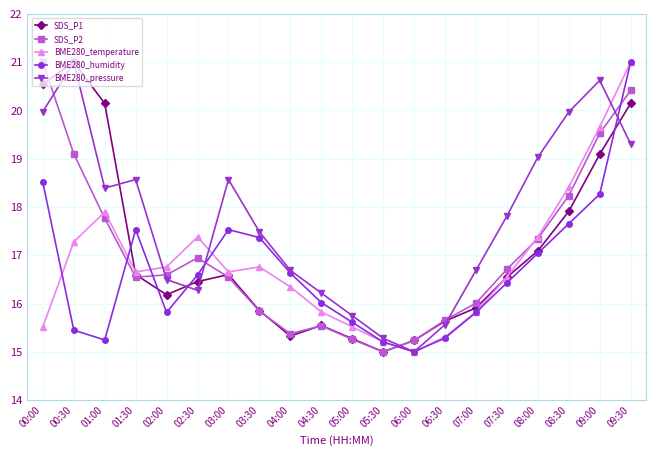

What is the difference between the second highest and second lowest values in the BME280_humidity series?

3.3